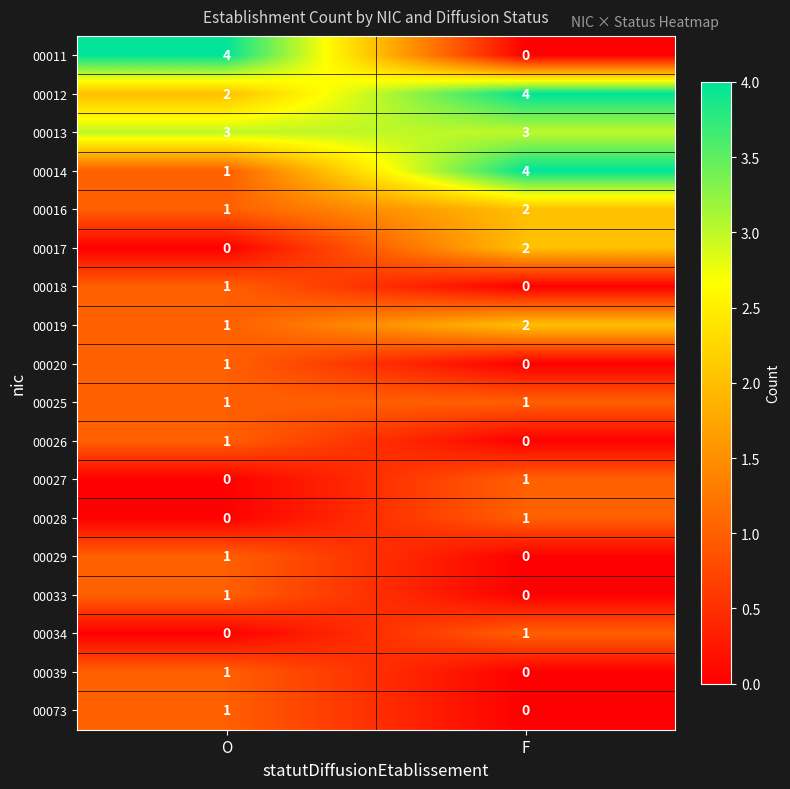

Count the number of categories in the chart.

2